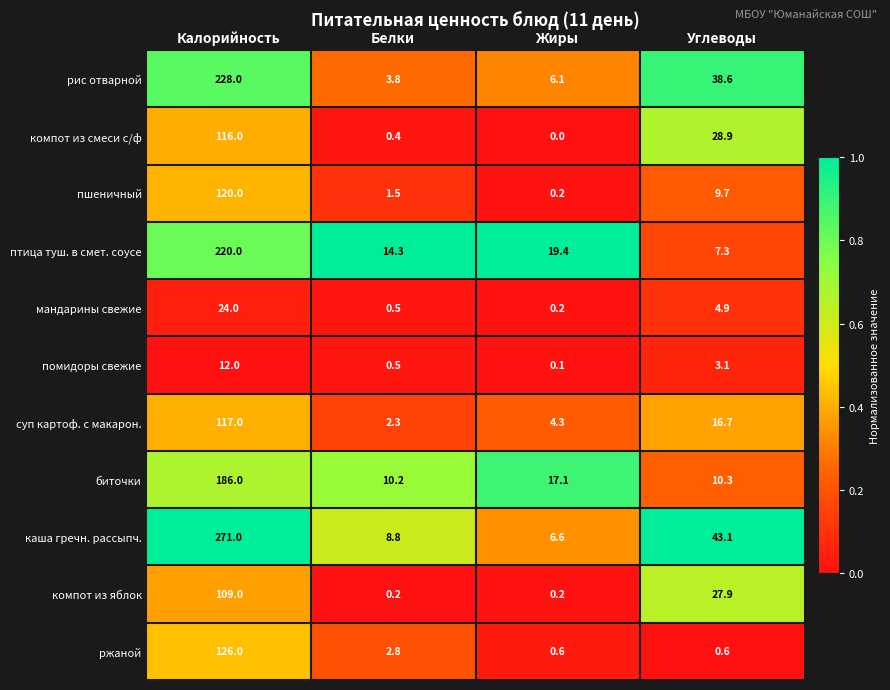

What is the spread (max minus min) of values at Калорийность?

259.0